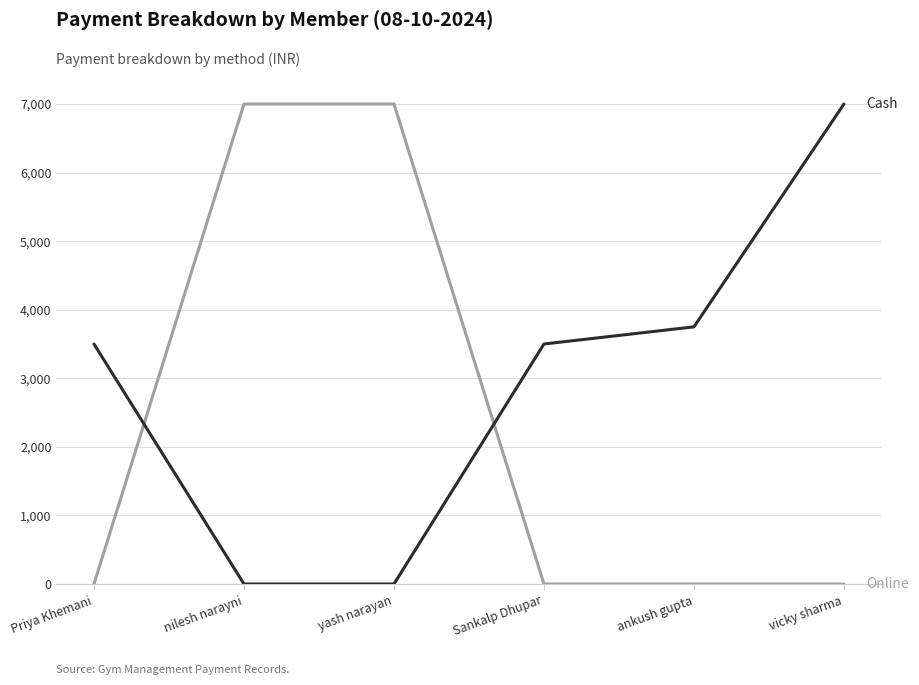

What is the total value across all series at vicky sharma?

7000